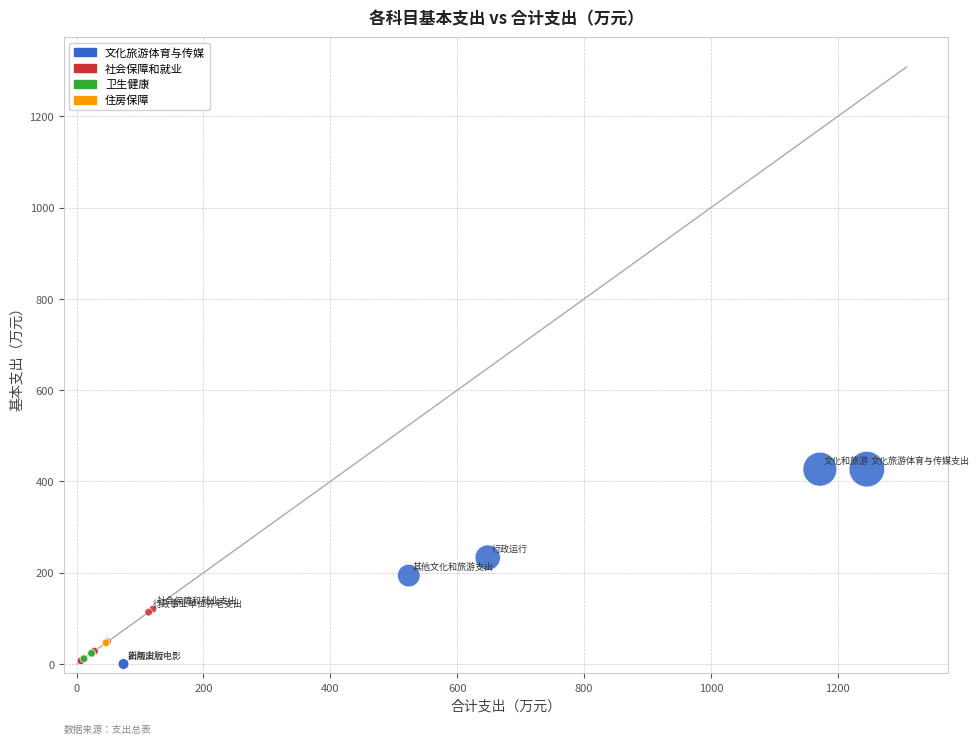

Which series contains the highest Y value?

文化旅游体育与传媒